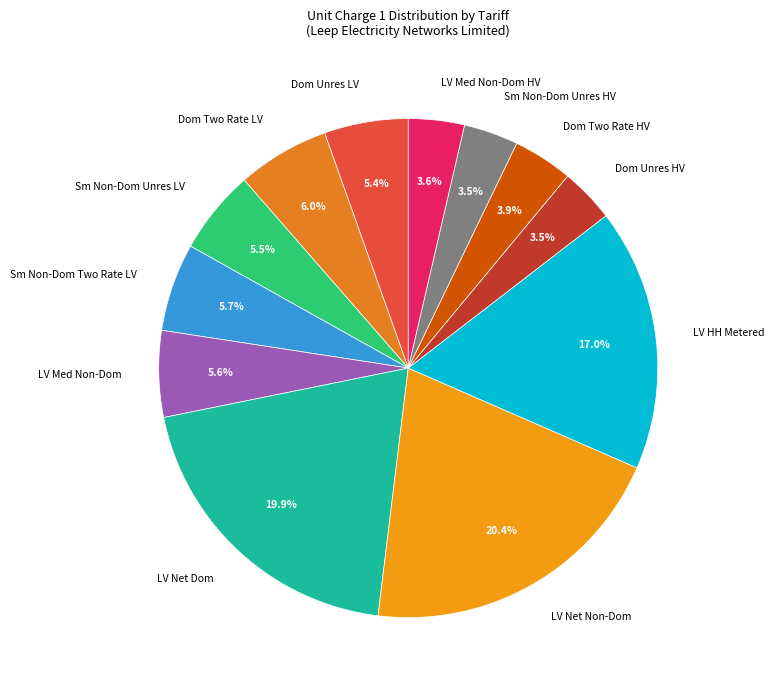

Count the number of slices in the pie.

12